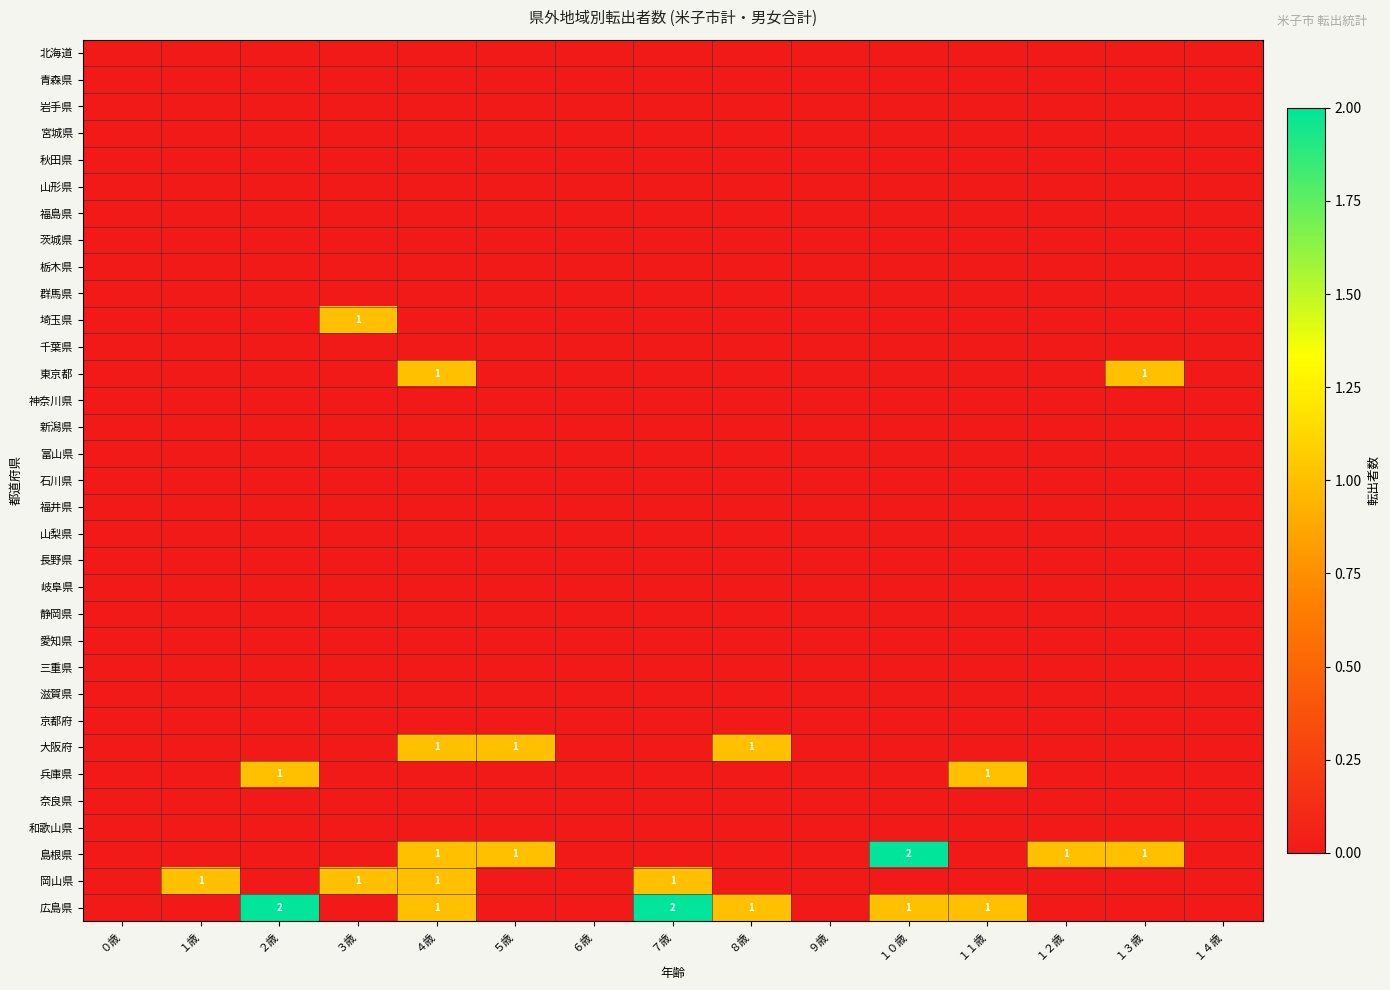

List the labels in order of 埼玉県 value, largest first.

３歳, ０歳, １歳, ２歳, ４歳, ５歳, ６歳, ７歳, ８歳, ９歳, １０歳, １１歳, １２歳, １３歳, １４歳